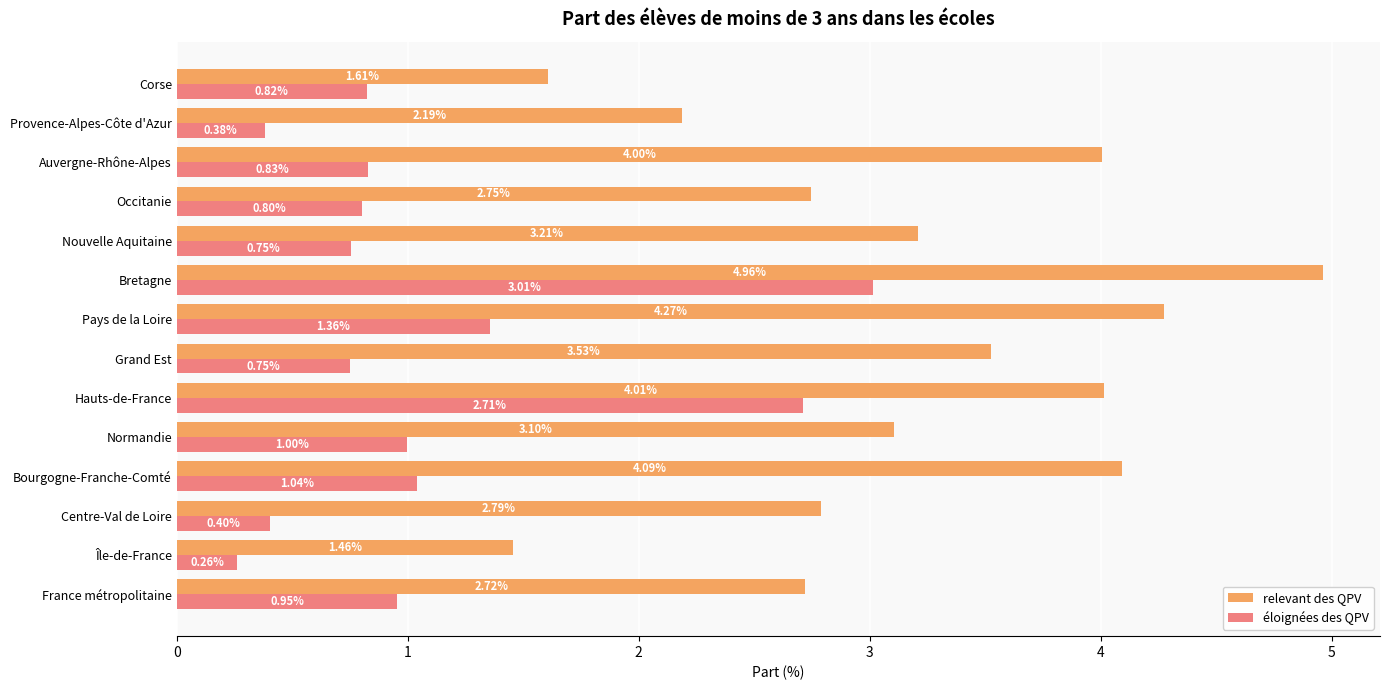

What are all the series names shown in the legend?

relevant des QPV, éloignées des QPV